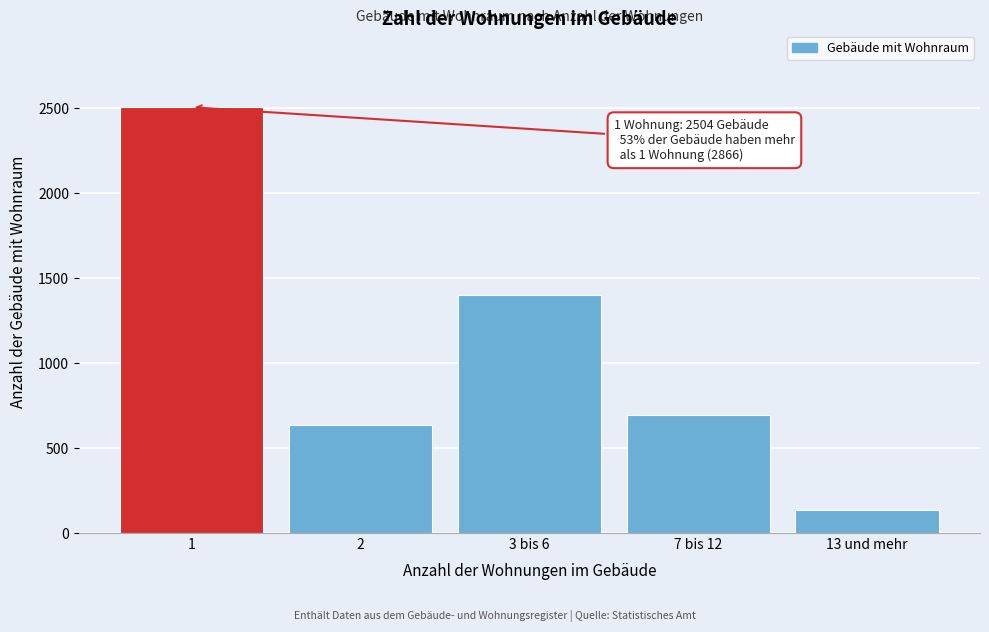

Reading right to left, transcribe all the data shown in this chart.

135	693	1402	636	2504